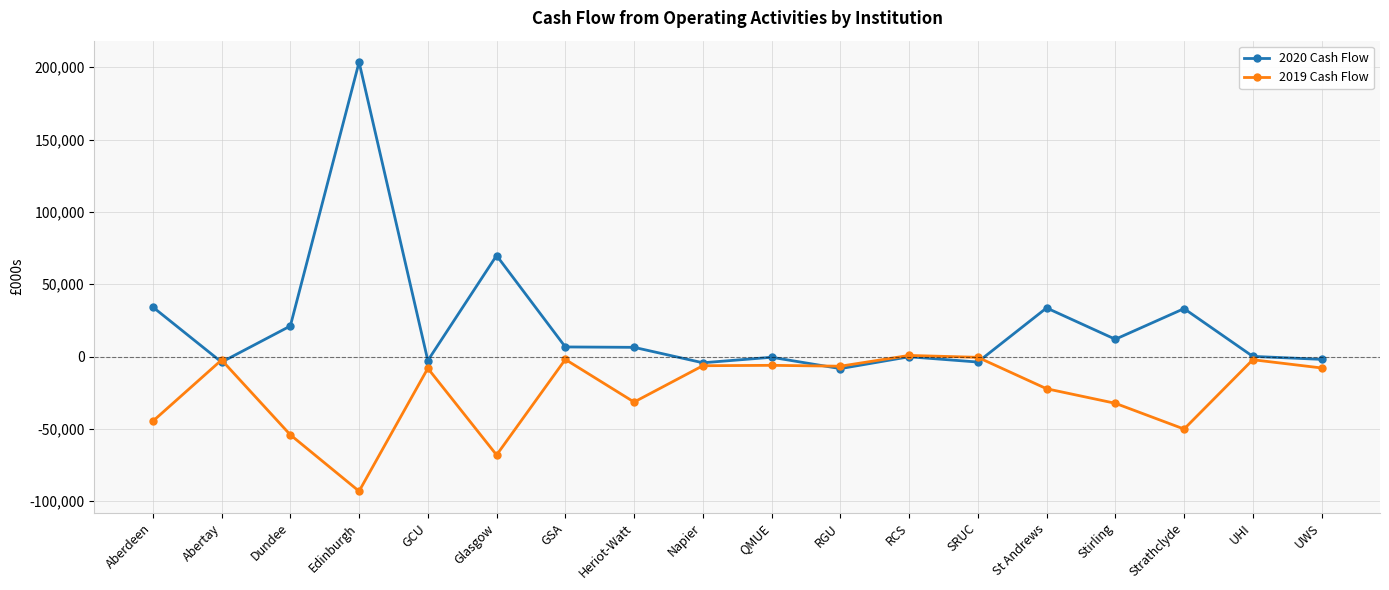

How many distinct data groups are displayed?

2